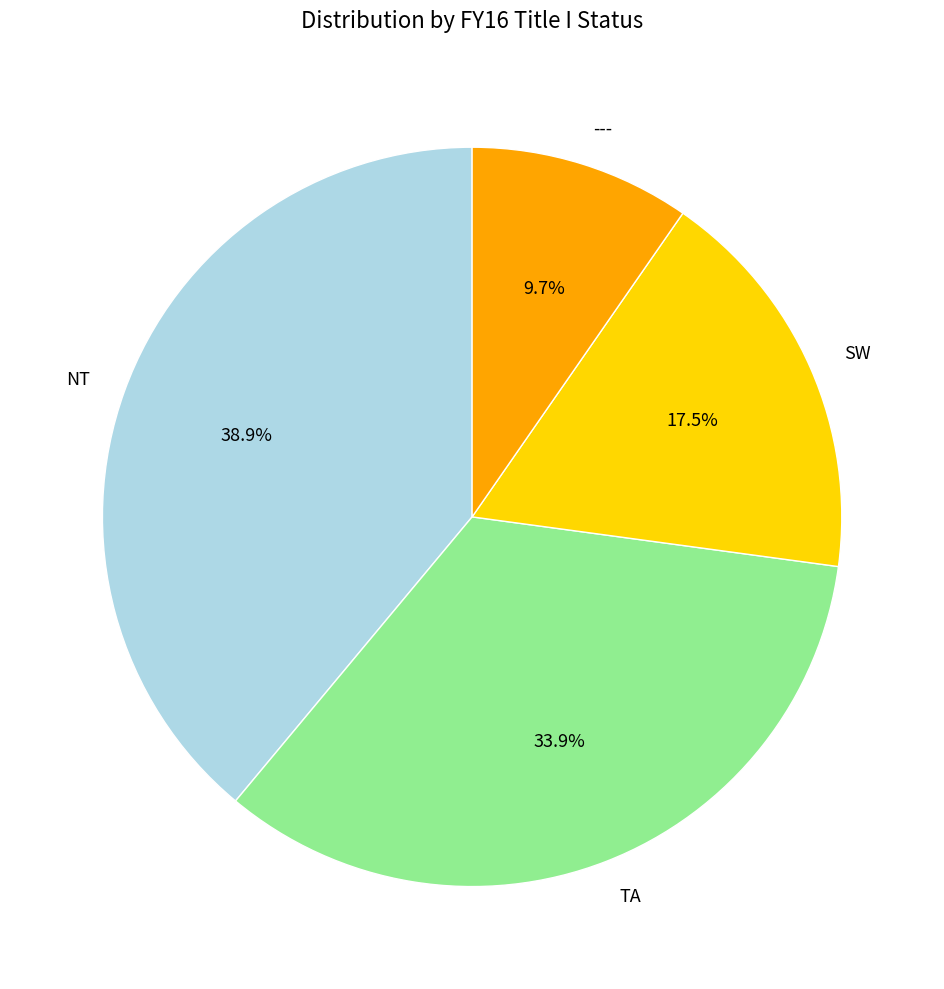

Is there any slice that represents more than half of the pie?

No